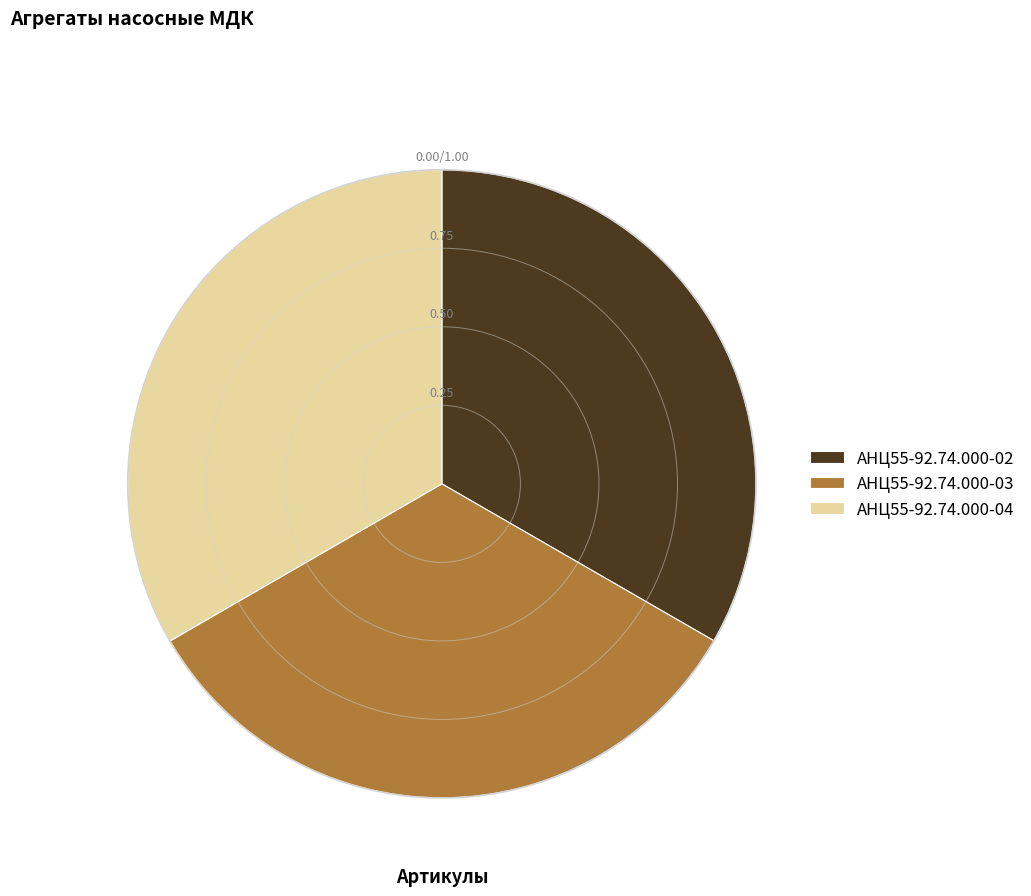

Combined, do АНЦ55-92.74.000-02 and АНЦ55-92.74.000-03 account for over 50%?

Yes